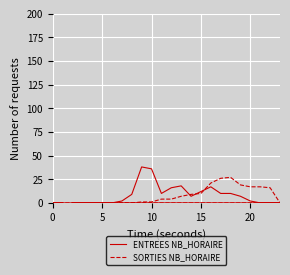

How many lines are shown in the chart?

2